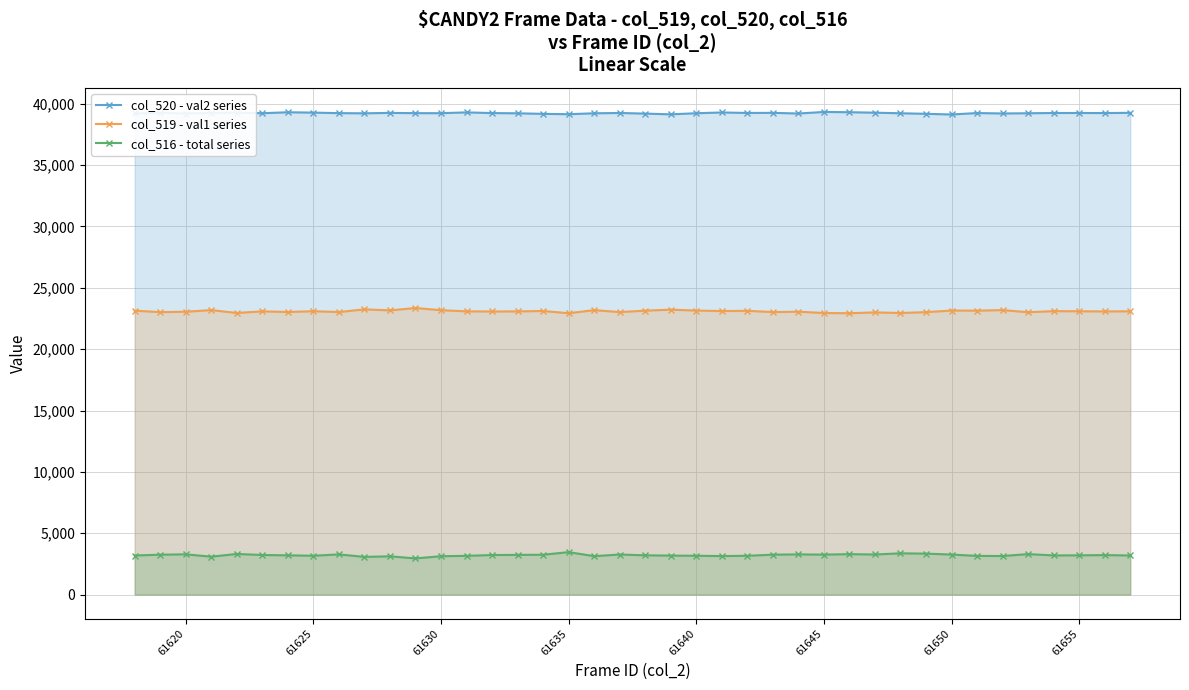

What is the average value of the col_520 - val2 series series?

39235